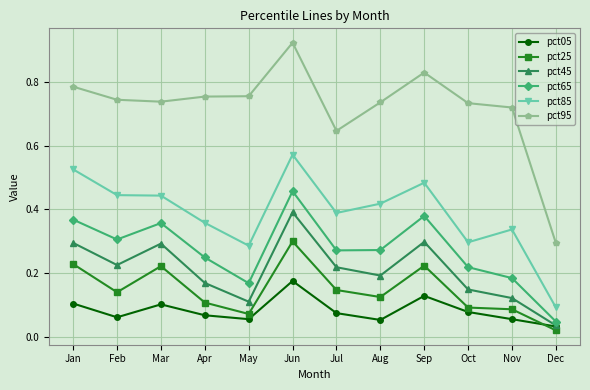

Rank the series at Jan from highest to lowest value.

pct95, pct85, pct65, pct45, pct25, pct05